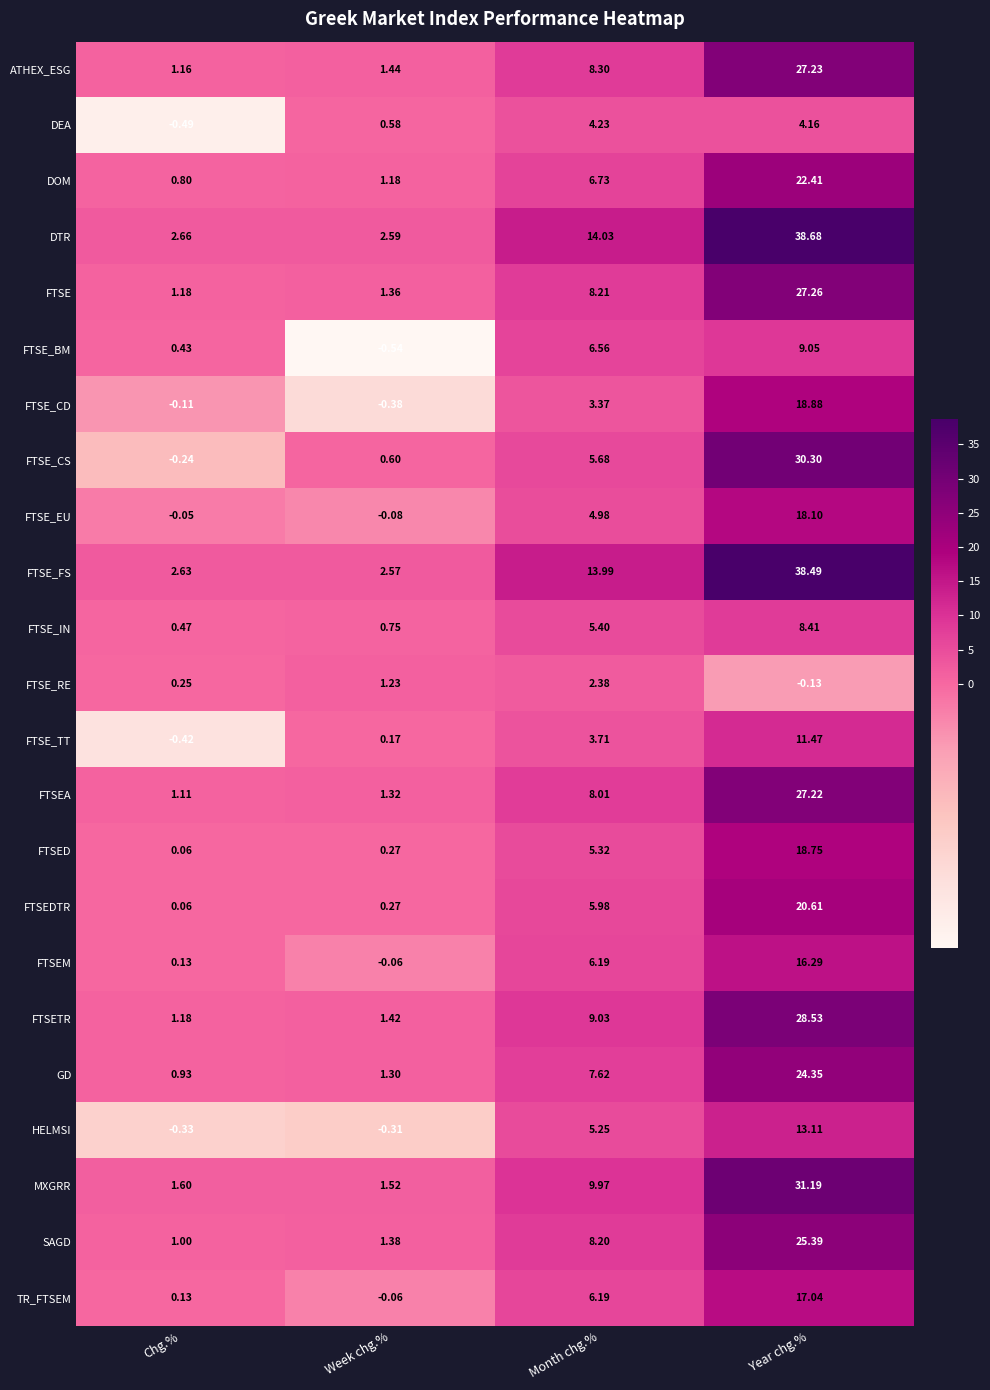

At which category is the sum across all series the highest?

Year chg.%